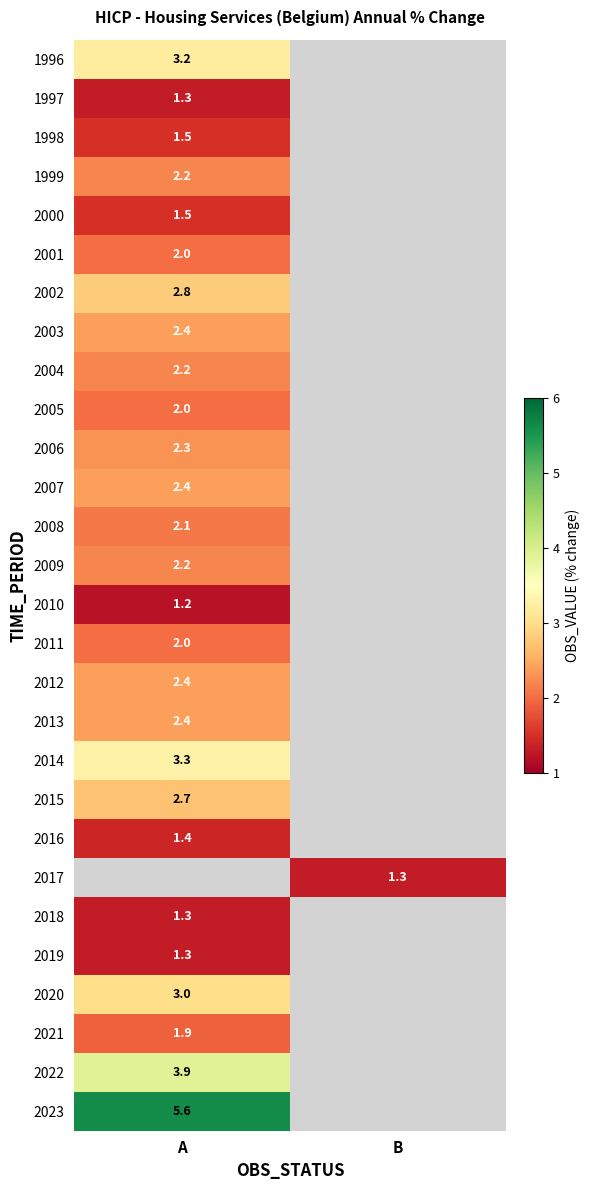

True or false: 2016 has a value of 0.5 at A.

False